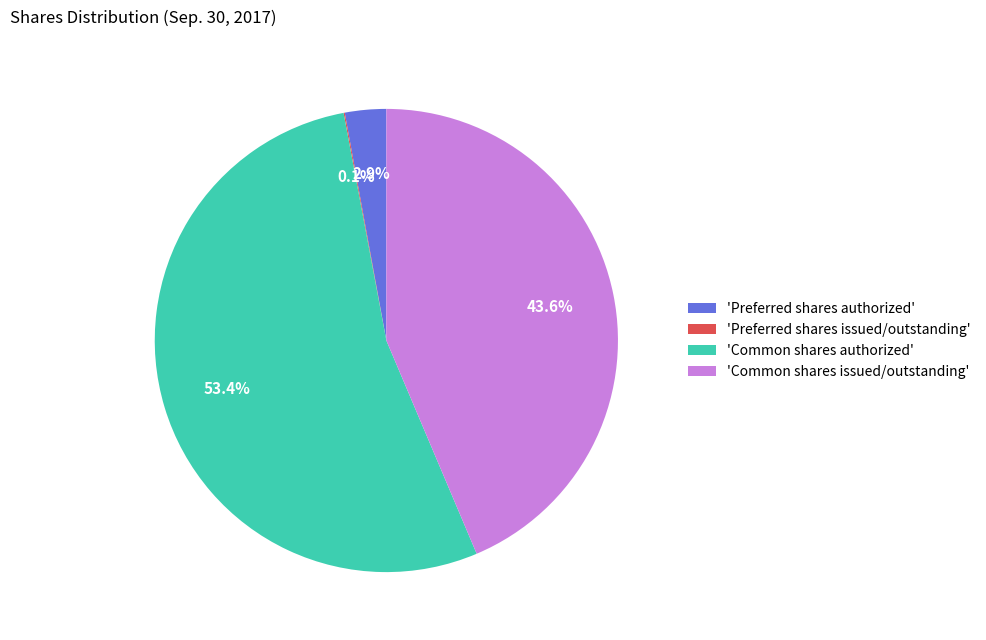

What is the majority slice?

'Common shares authorized'